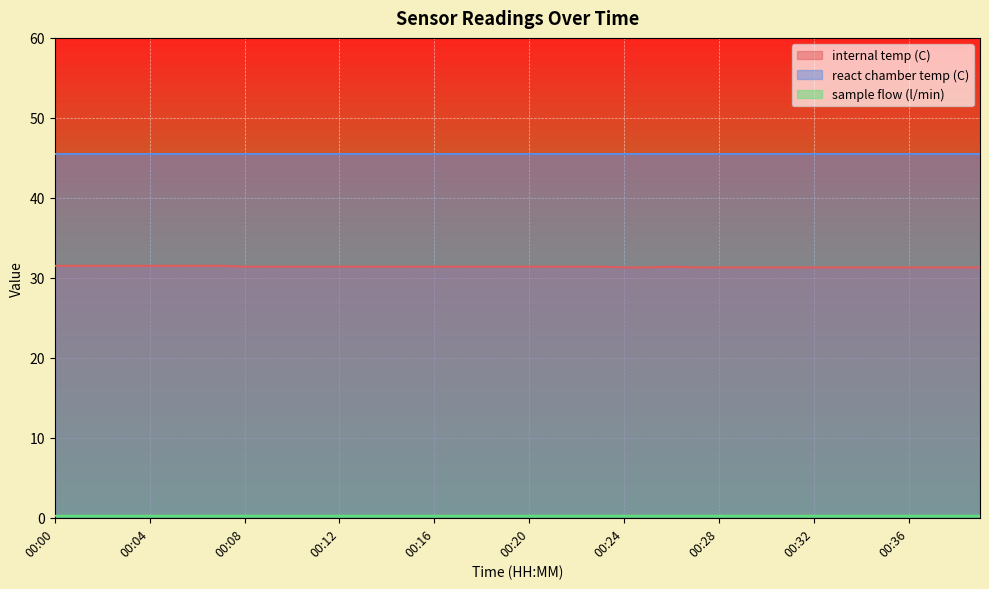

How many lines are shown in the chart?

3